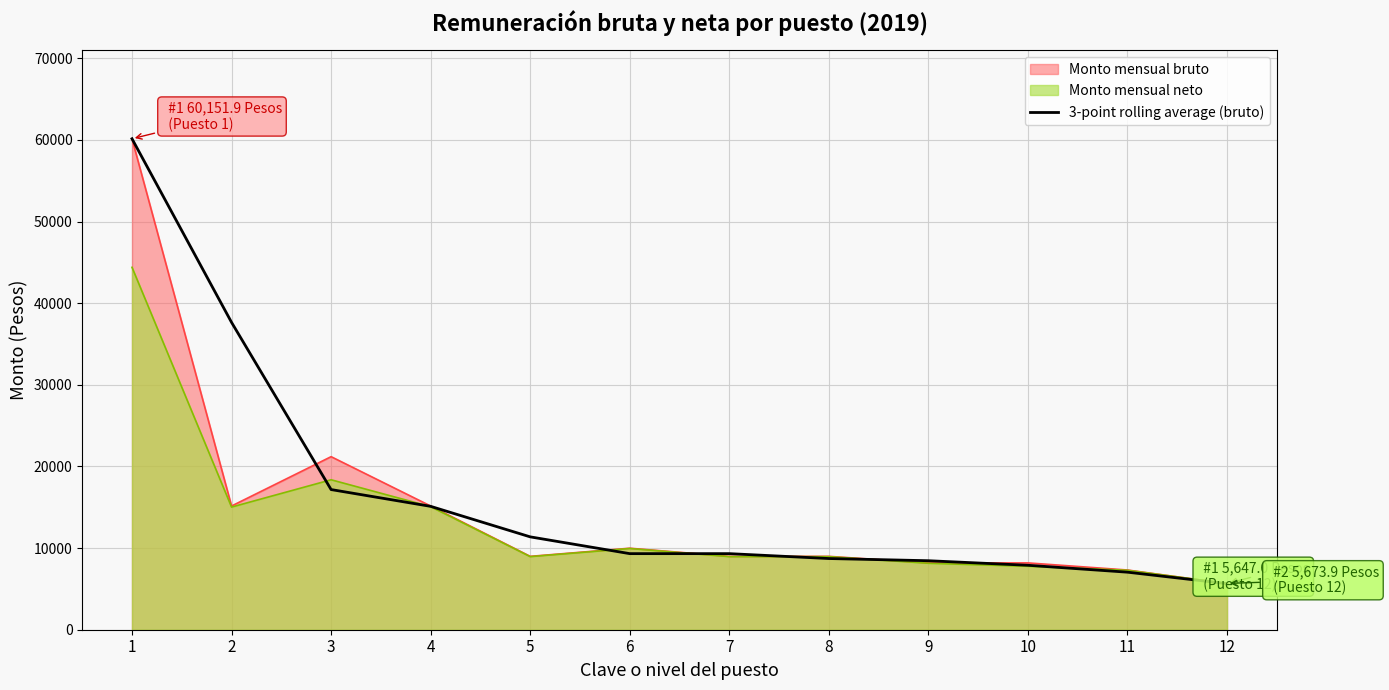

At which category does the chart reach its minimum across all series?

12